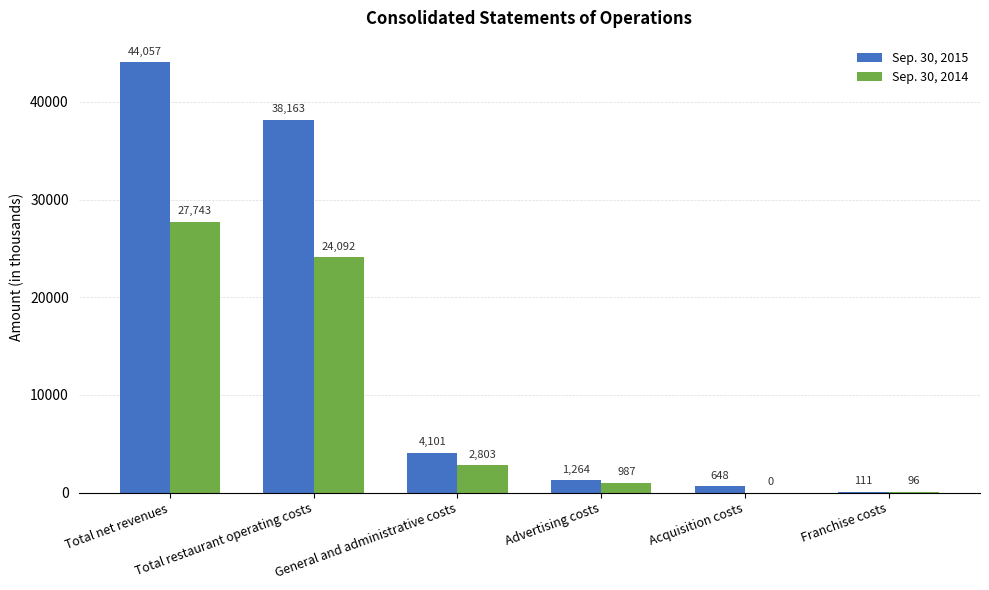

How many series are shown in this chart?

2